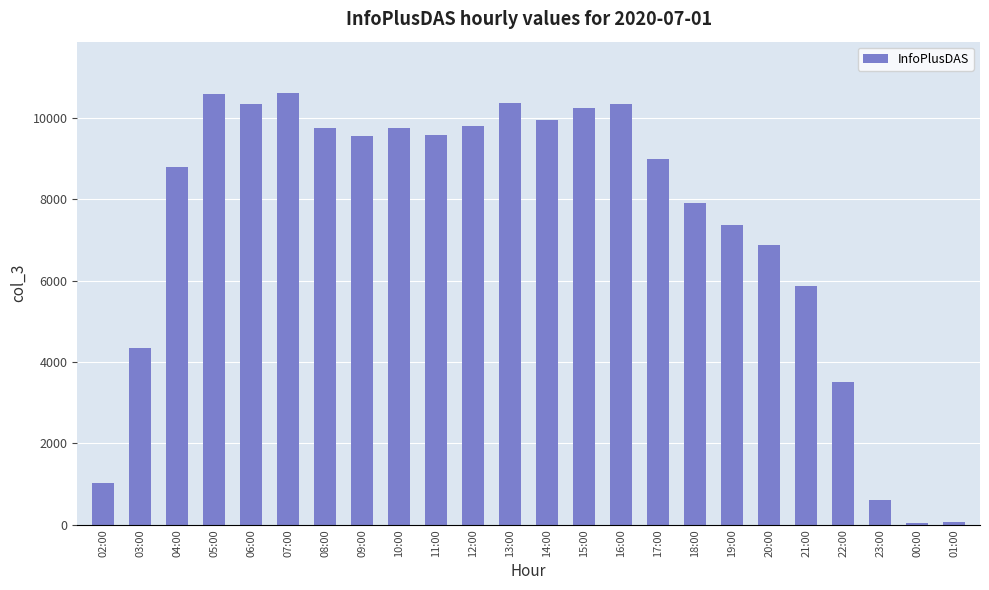

What is the label of the 16th bar from the right?

10:00